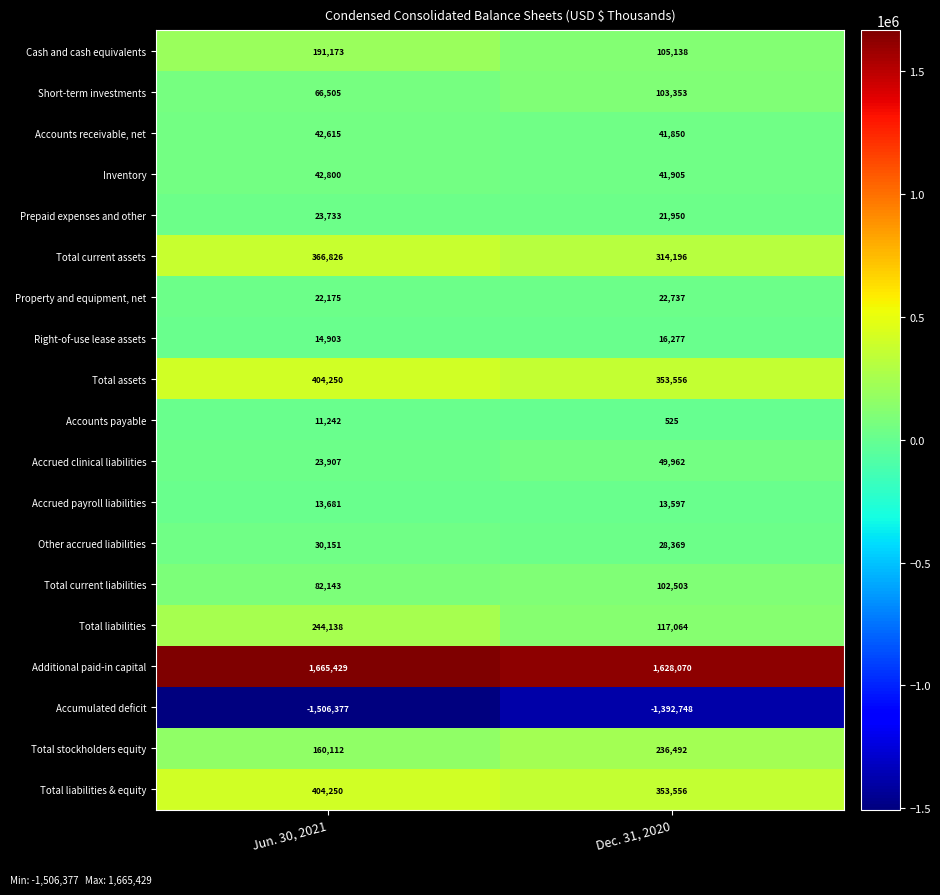

At which category is the sum across all series the highest?

Jun. 30, 2021